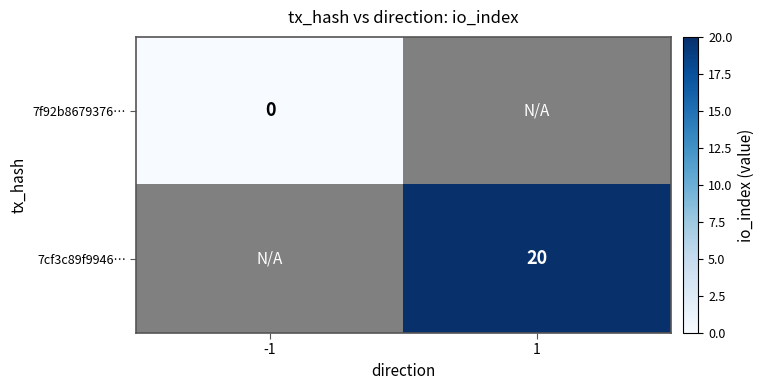

Which has a higher value, -1 or 1?

1